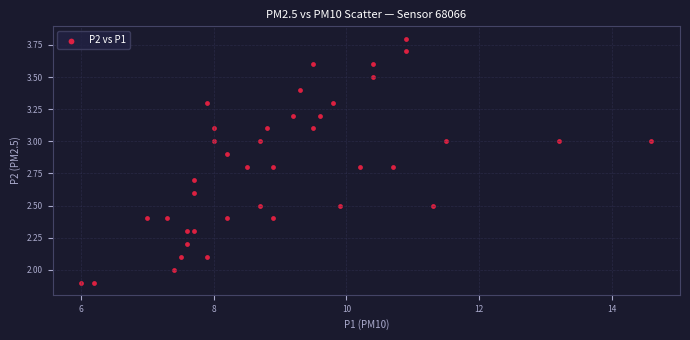

What is the range of Y values (max minus min)?

1.9